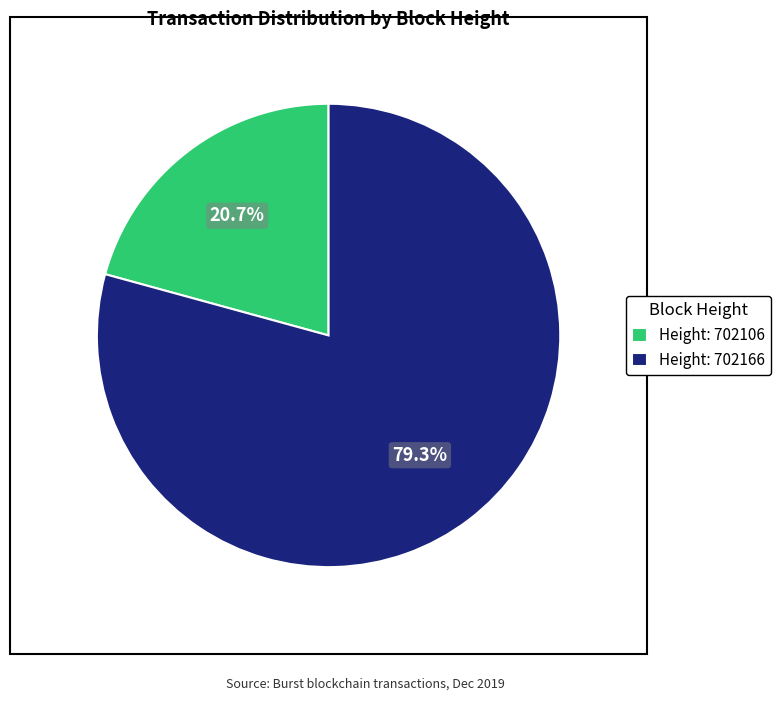

Which slice represents more than half of the pie?

Height: 702166